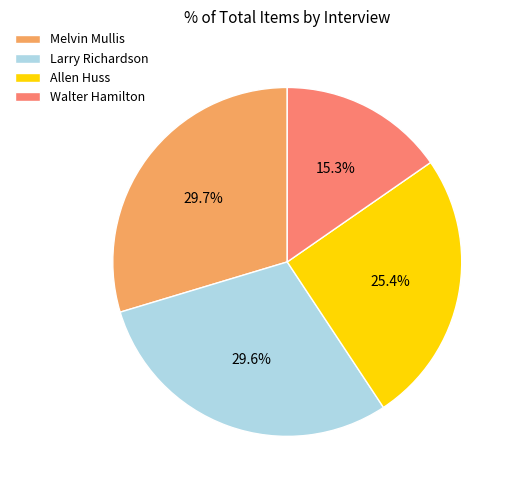

Which slice is the smallest?

Walter Hamilton